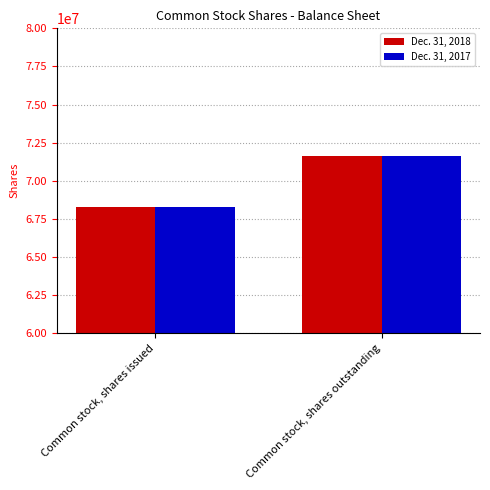

Rank the categories by Dec. 31, 2017 value from lowest to highest.

Common stock, shares issued, Common stock, shares outstanding